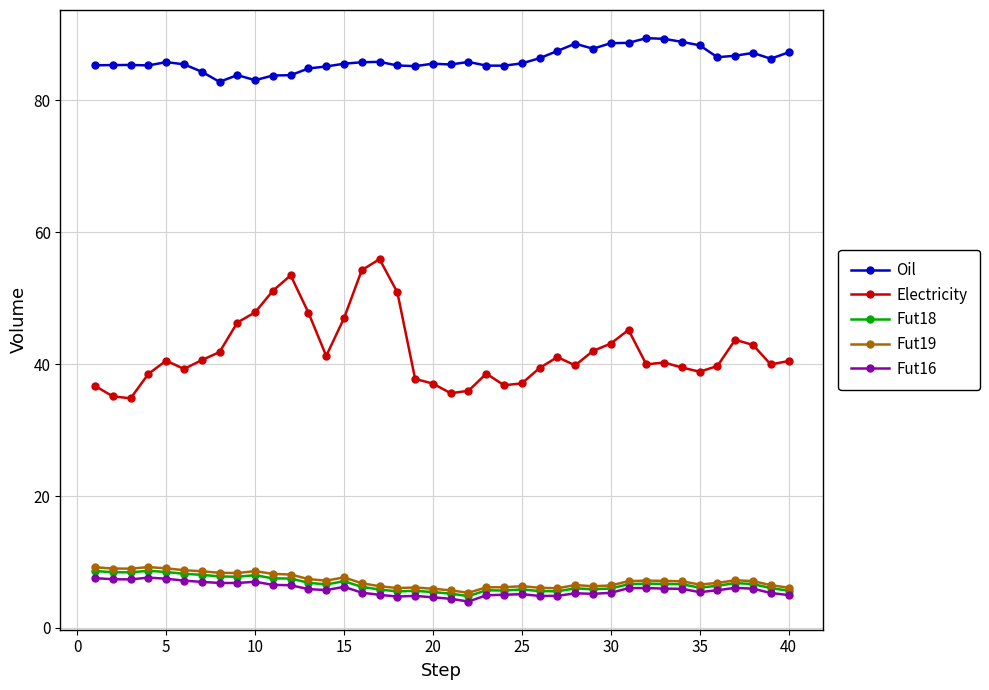

Which series has the largest total across all categories?

Oil